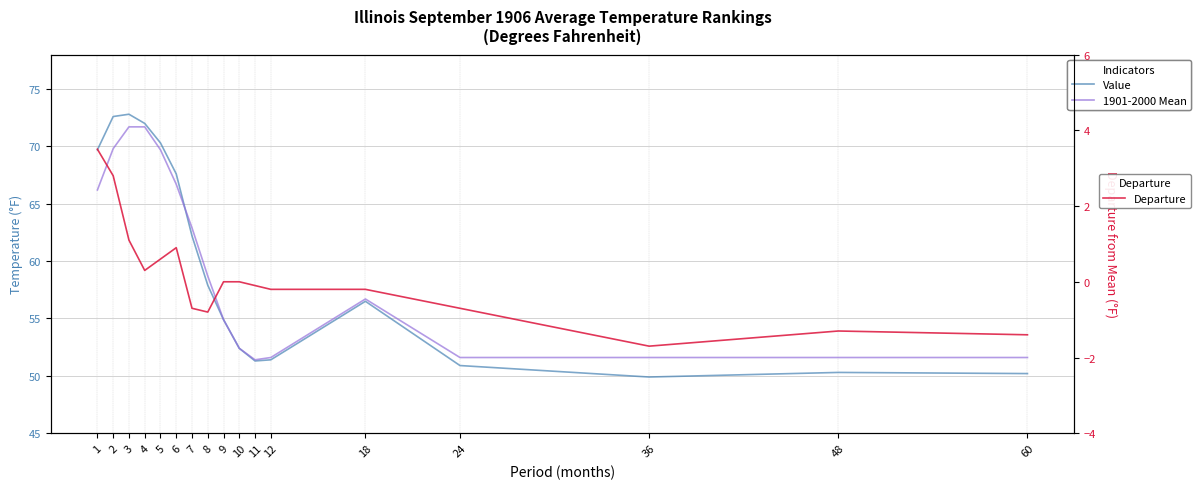

Reading left to right, what are all the values shown in this chart?

Value: 69.7	72.6	72.8	72.0	70.3	67.6	62.2	57.9	54.9	52.4	51.3	51.4	56.5	50.9	49.9	50.3	50.2
1901-2000 Mean: 66.2	69.8	71.7	71.7	69.7	66.7	62.9	58.7	54.9	52.4	51.4	51.6	56.7	51.6	51.6	51.6	51.6
Departure: 3.5	2.8	1.1	0.3	0.6	0.9	-0.7	-0.8	0.0	0.0	-0.1	-0.2	-0.2	-0.7	-1.7	-1.3	-1.4